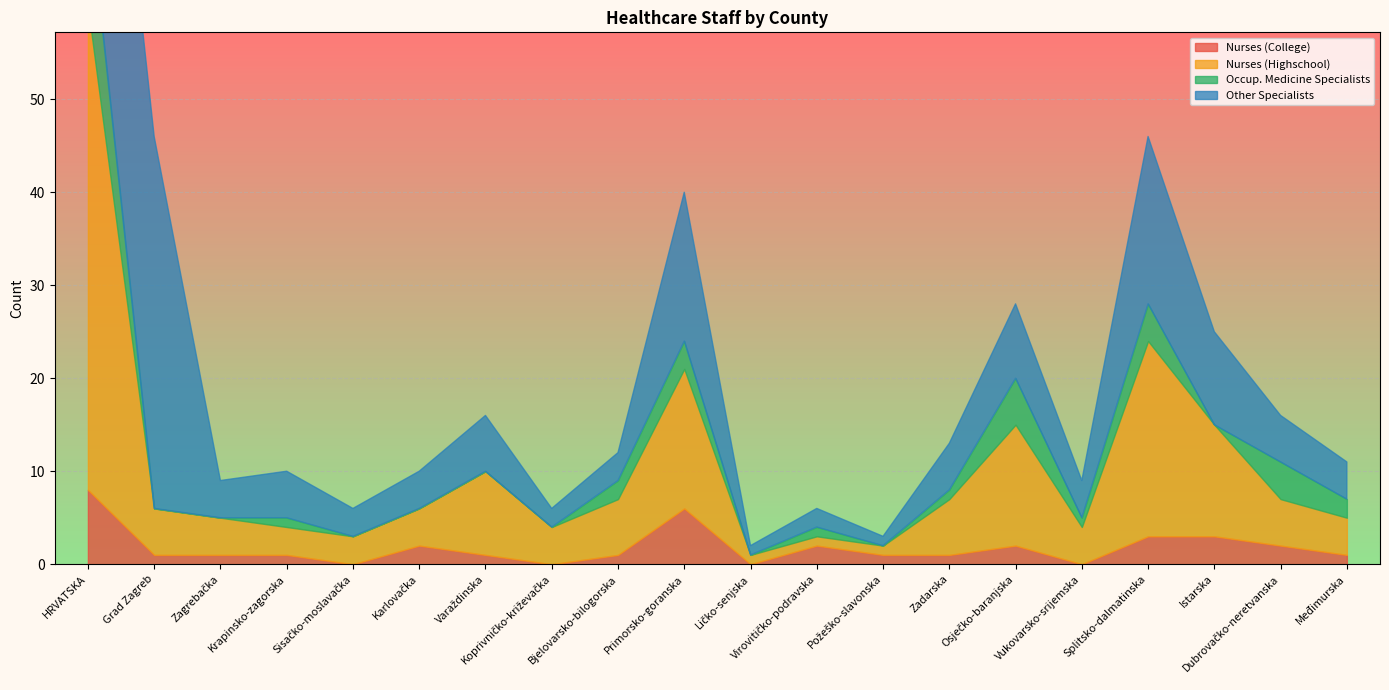

Where does the Nurses (College) series first go above 1?

HRVATSKA